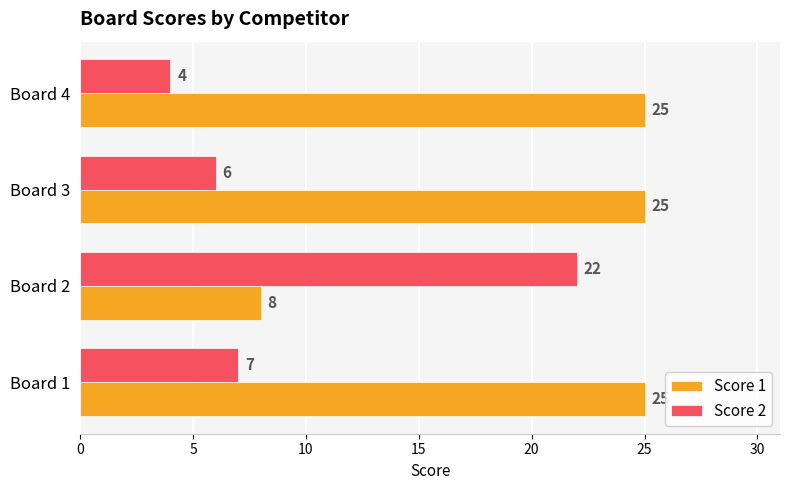

True or false: Score 2 has a value of 22 at Board 2.

True